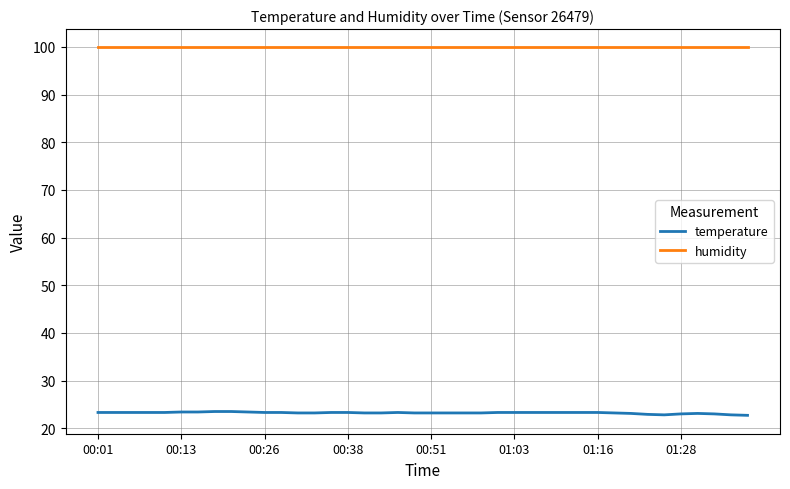

True or false: temperature and humidity cross at least once.

False